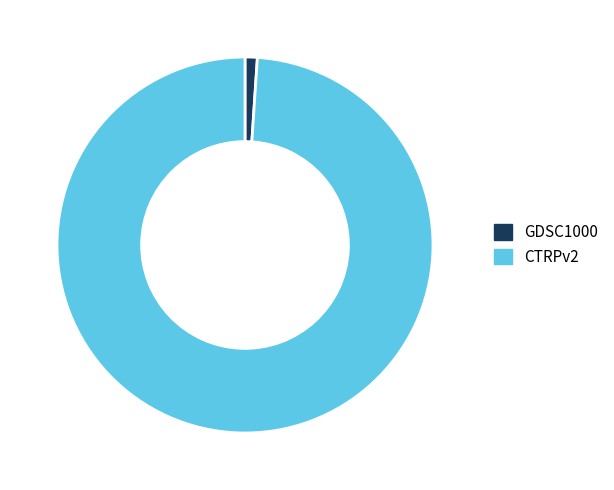

Which category has the smallest portion of the pie?

GDSC1000